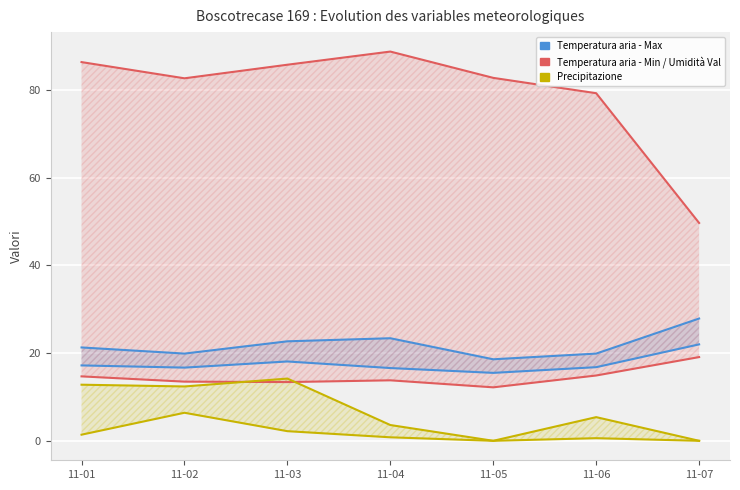

Where does the Temperatura aria - Val series first go above 16?

11-01